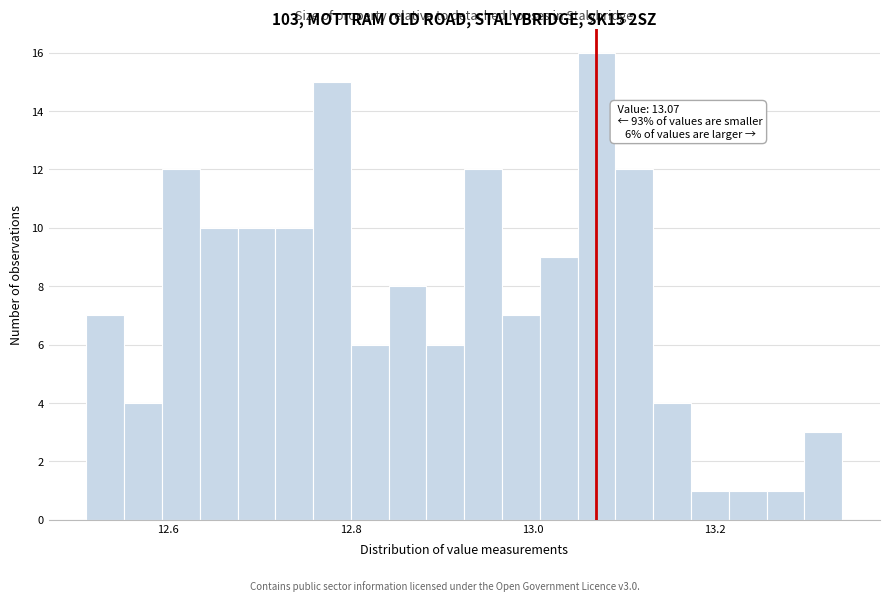

Read against the x-axis, roughly where is the centre of the tallest bar?

13.08